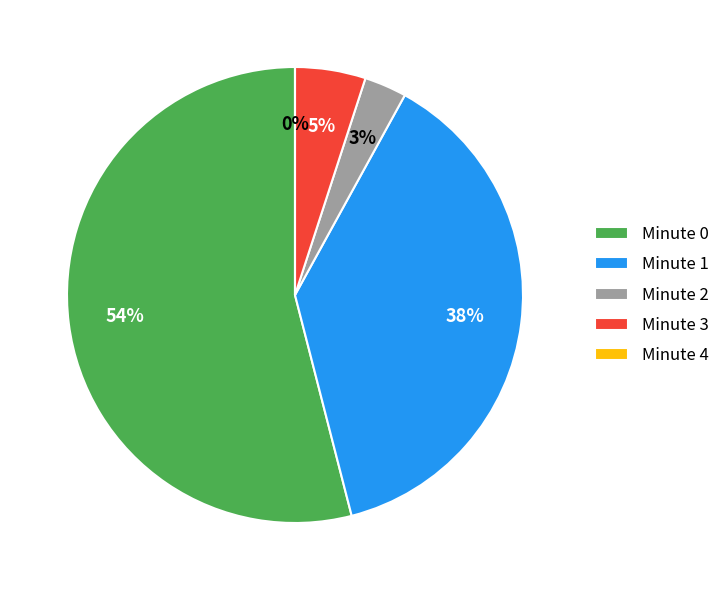

What is the largest slice in the pie chart?

minute_0